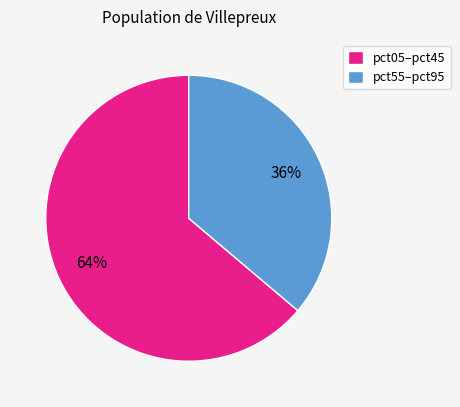

Do pct05–pct45 and pct55–pct95 together represent more than half of the pie?

Yes